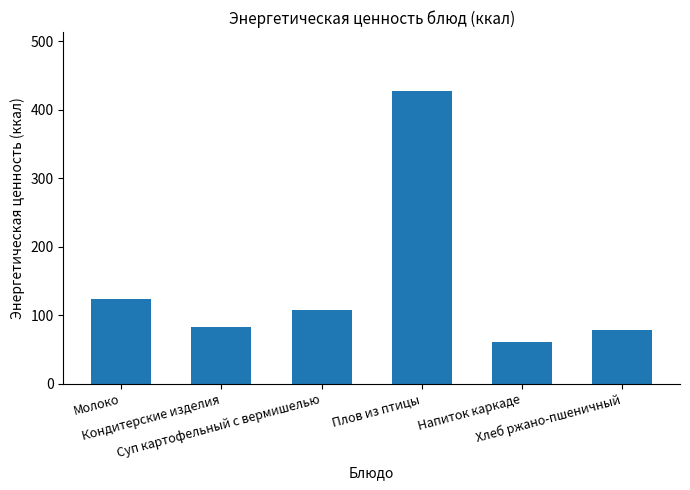

Rank the categories by value from lowest to highest.

Напиток каркаде, Хлеб ржано-пшеничный, Кондитерские изделия, Суп картофельный с вермишелью, Молоко, Плов из птицы